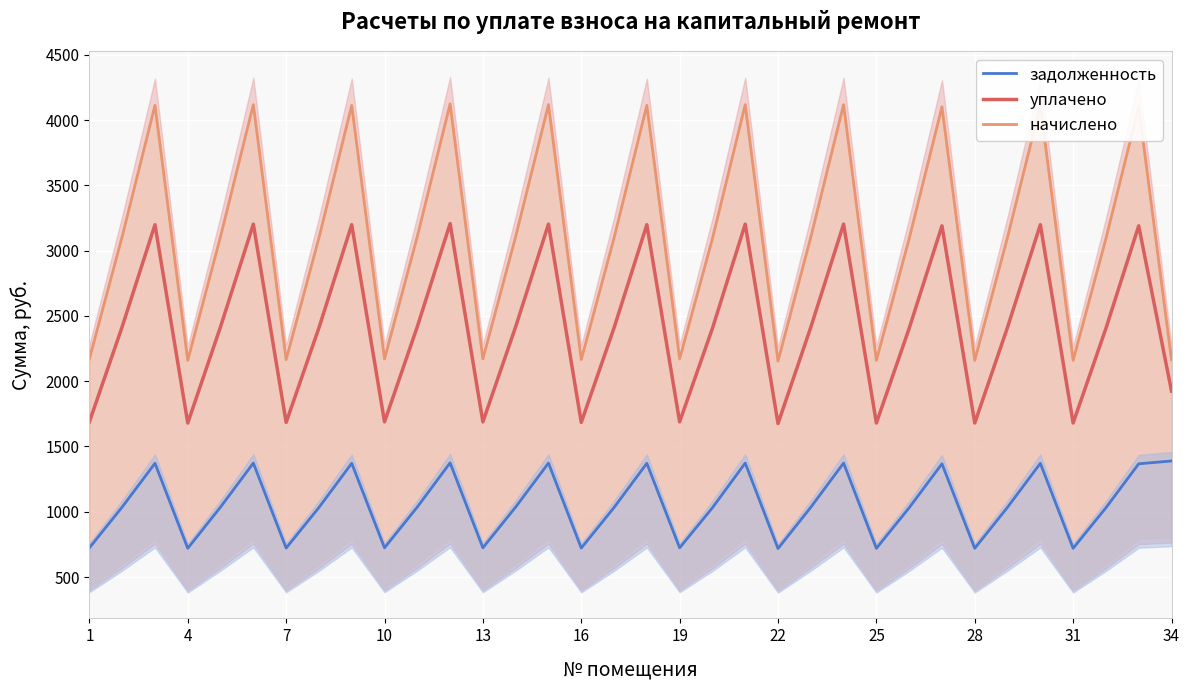

The уплачено series shows 3202.9 at 23. True or false?

True